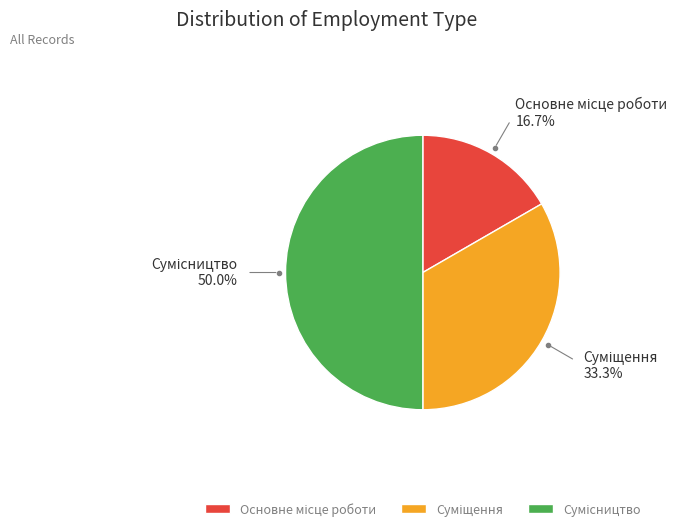

How many segments does this pie chart have?

3